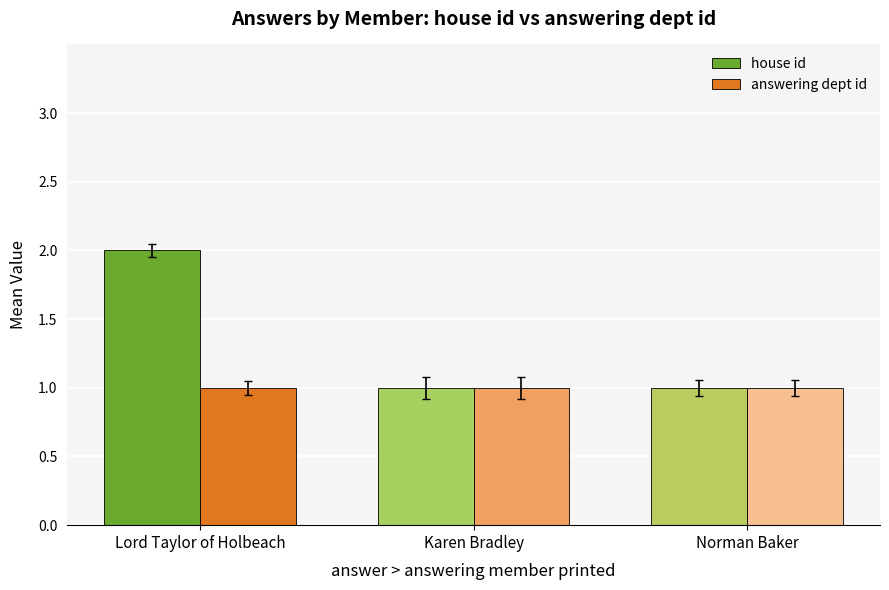

What is the value of the answering dept id bar at the 2nd from the left?

1